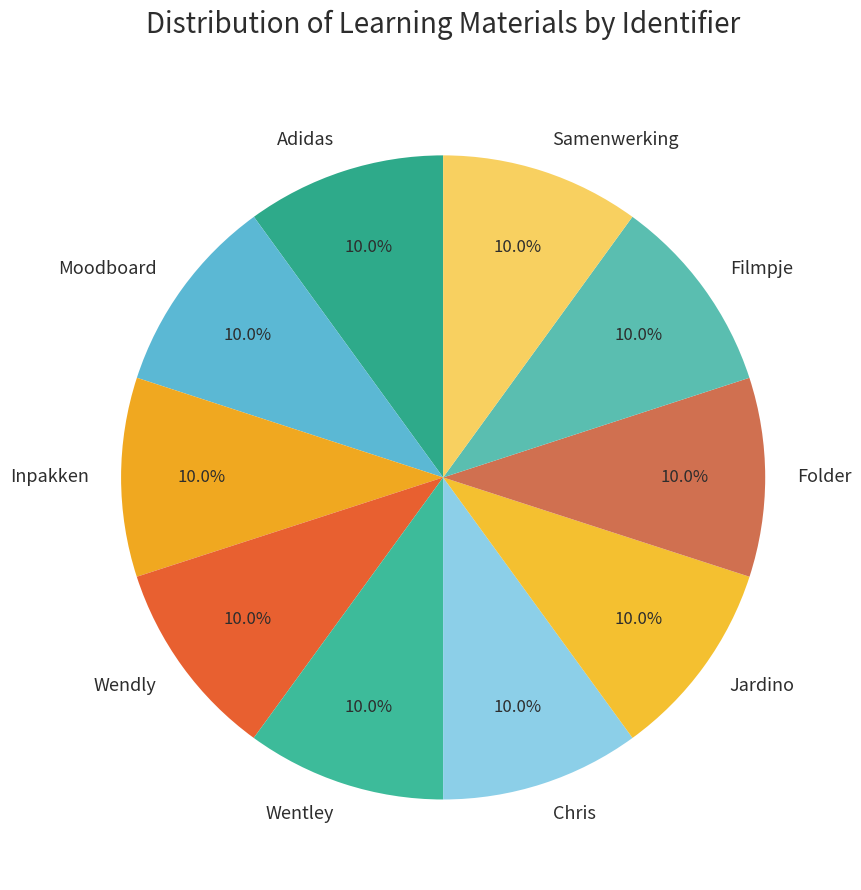

What percentage is the Folder slice, to the nearest percent?

10%